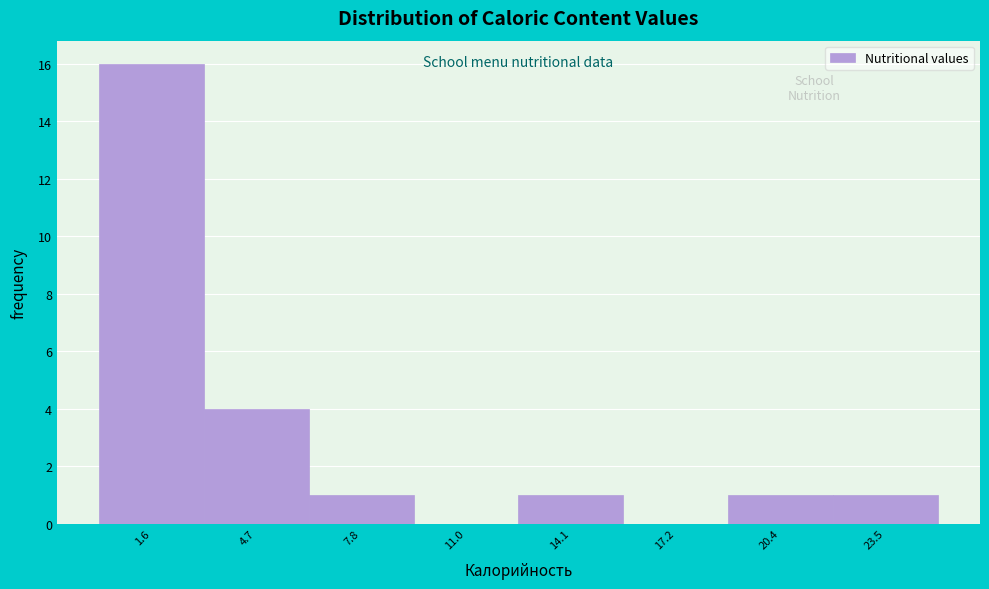

Which range on the x-axis has the tallest bar?

0.0 to 3.0